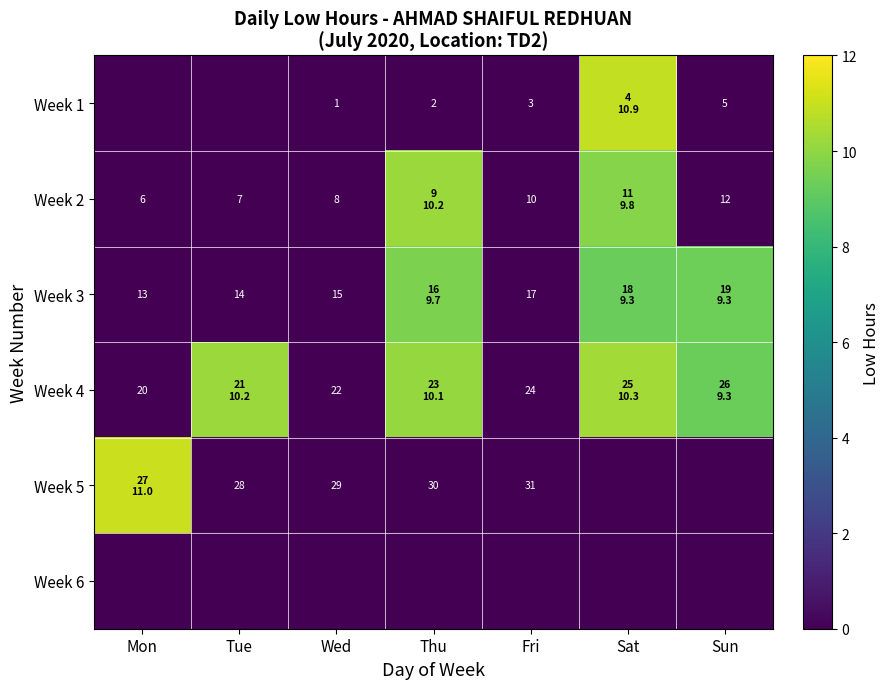

The value of Week 2 at Sun is 0.0. True or false?

True